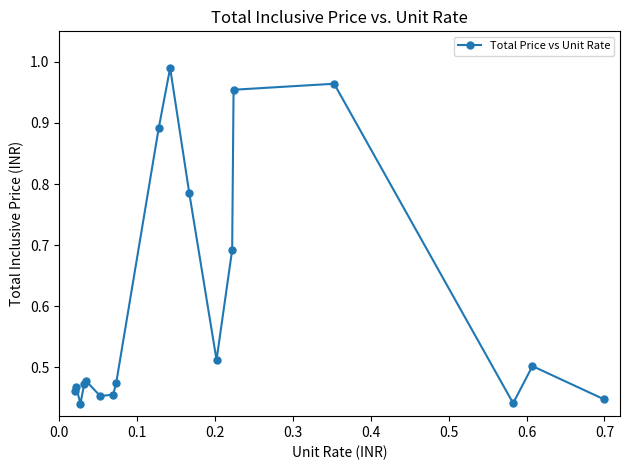

How many points are lower than both their immediate neighbors (excluding endpoints)?

4